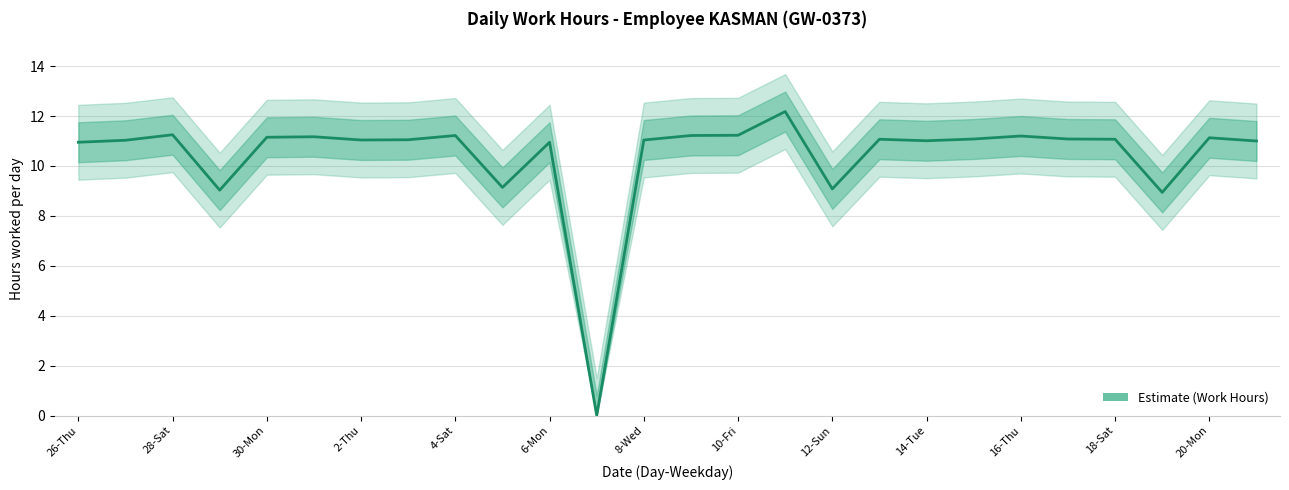

How many lines are shown in the chart?

1